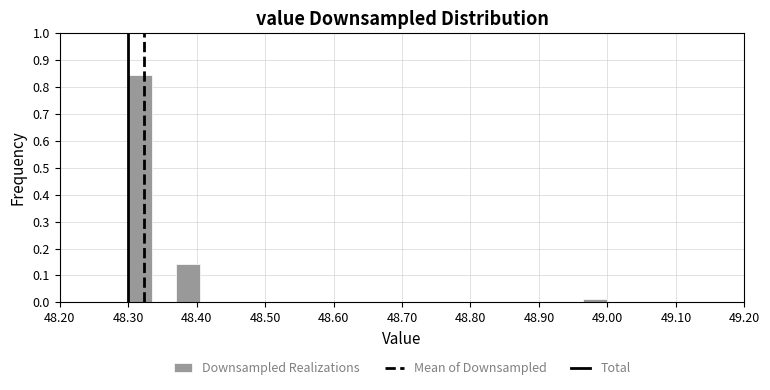

Around what value on the x-axis is the tallest bar? Give the approximate position of its centre, as read against the axis.

48.32